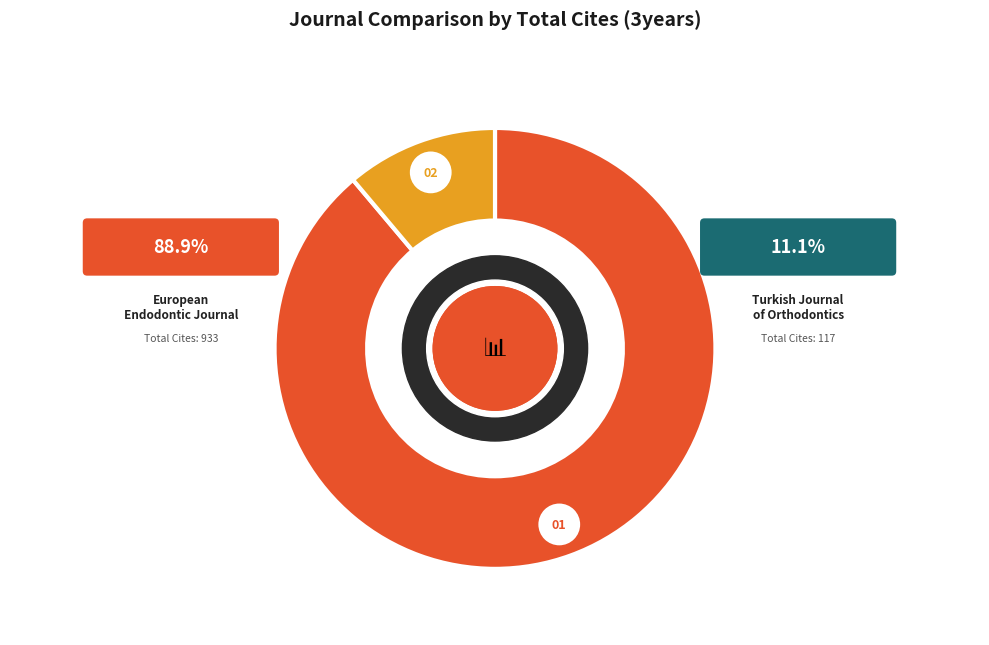

To the nearest percent, what is the average slice percentage?

50%